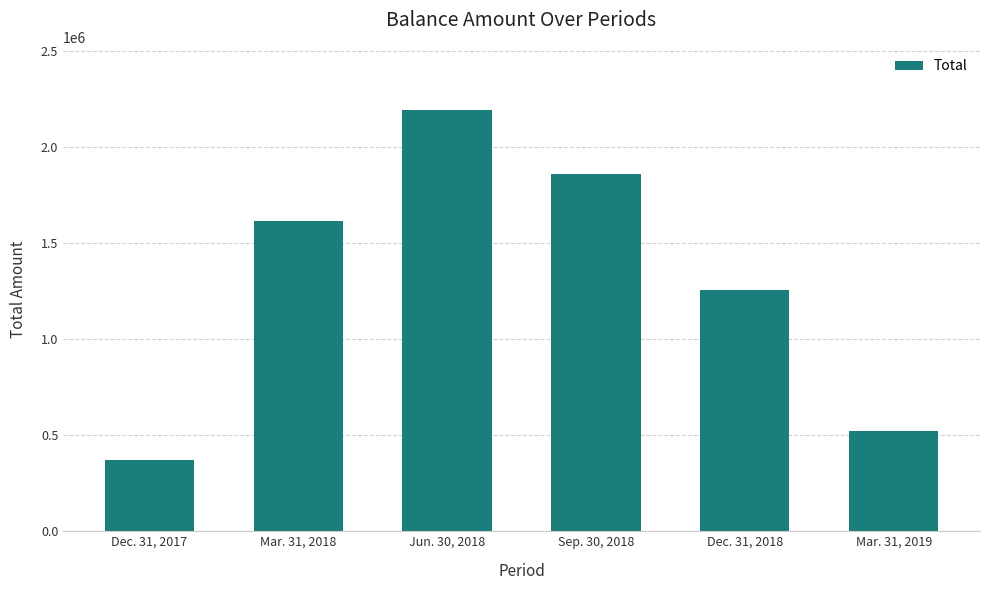

What is the approximate value at Jun. 30, 2018, to the nearest 100?

2194300